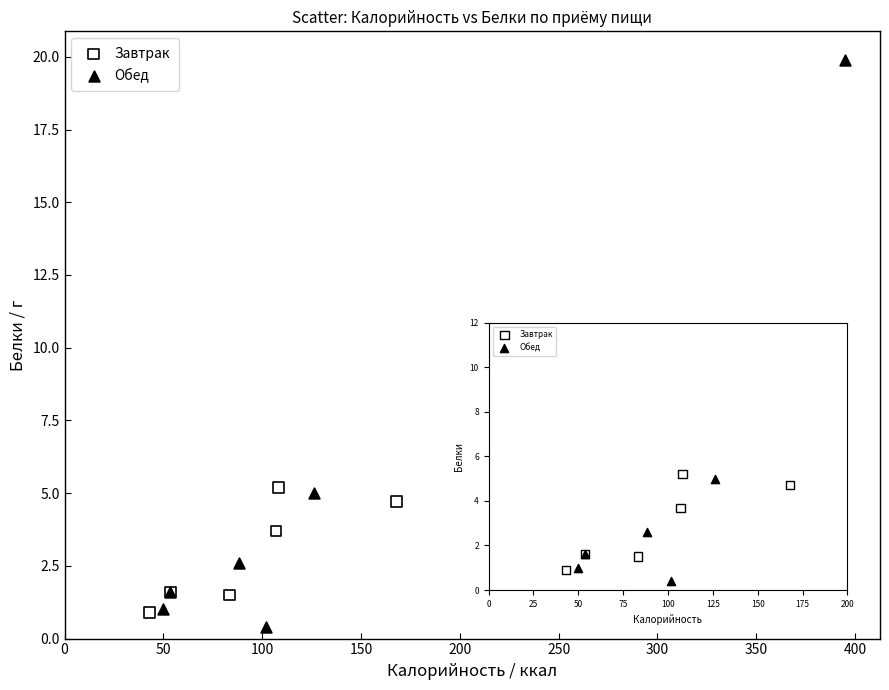

Which series contains the highest Y value?

Обед